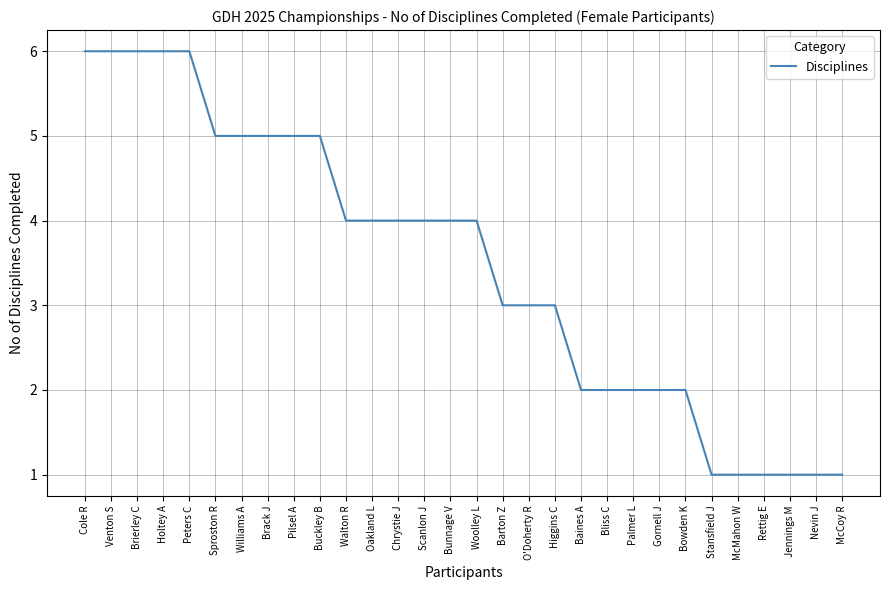

Does the chart have visible grid lines?

Yes